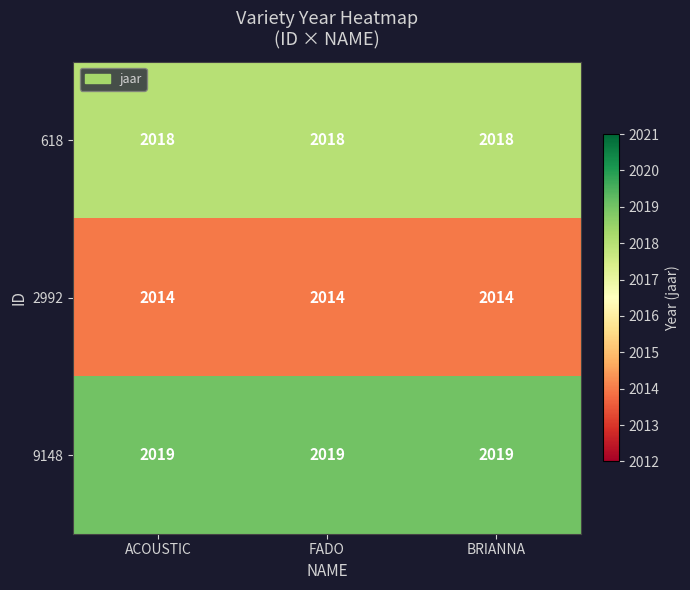

The 9148 series shows 3593 at FADO. True or false?

False